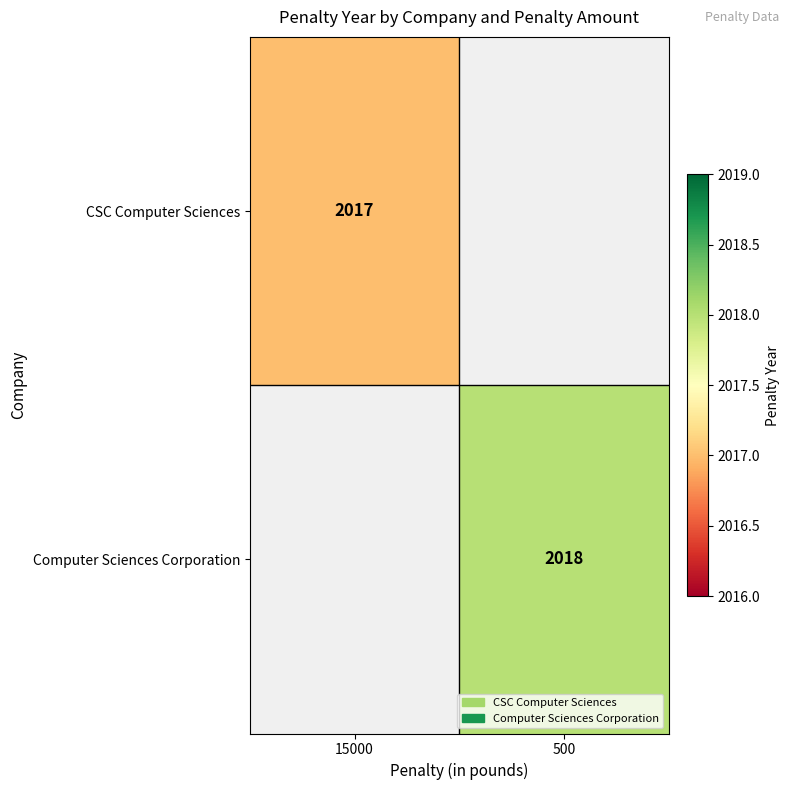

True or false: Computer Sciences Corporation has a value of 1354.4 at 500.

False